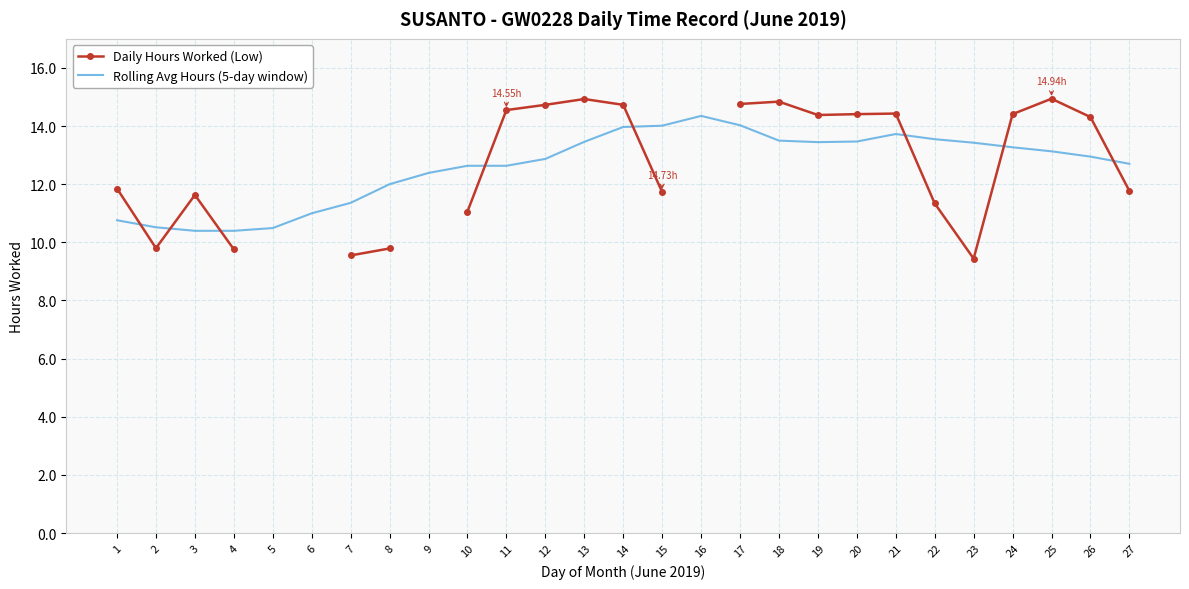

What is the minimum value for Daily Hours Worked (Low)?

9.4